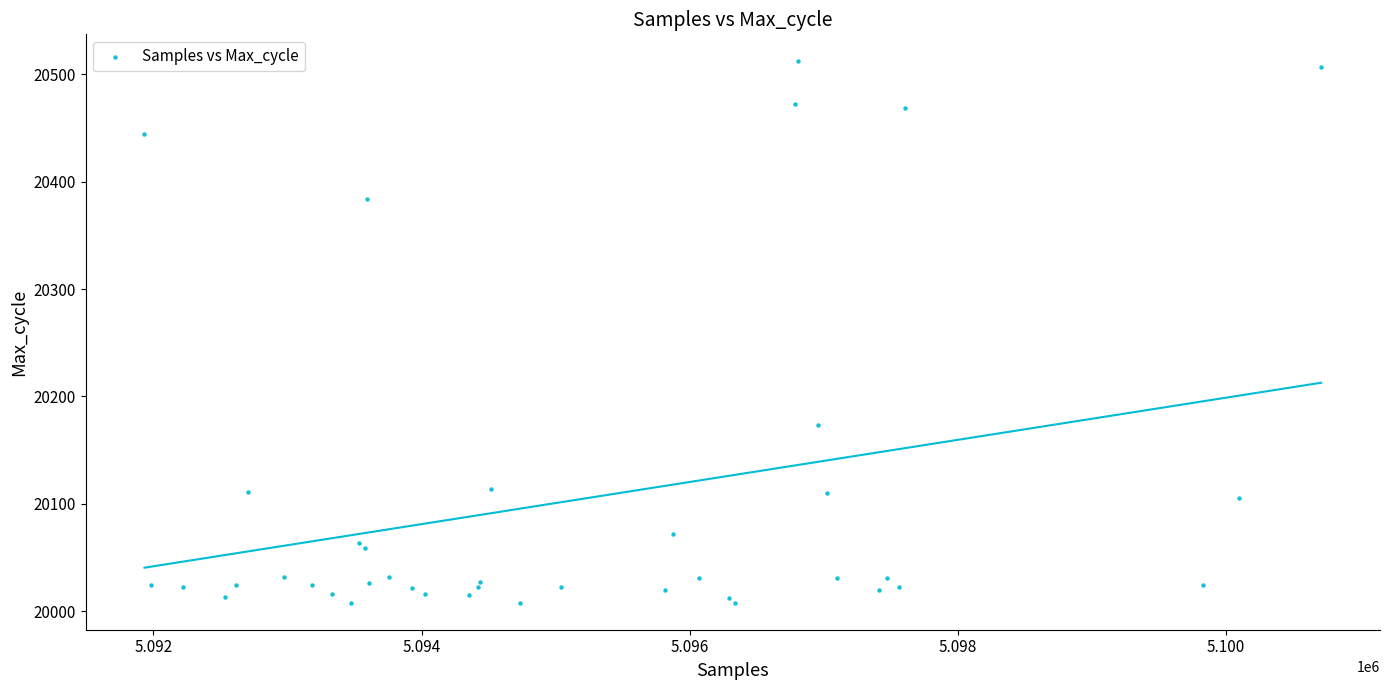

What Y value in the scatter plot is closest to 20260?

20173